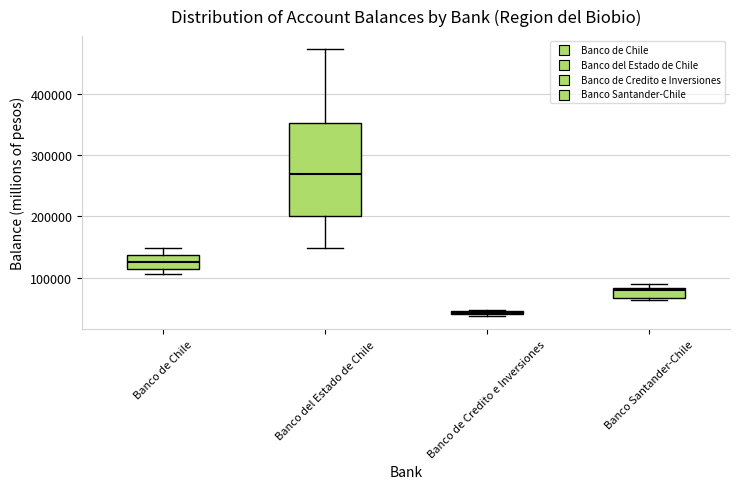

Which box's median line is the highest?

Banco del Estado de Chile